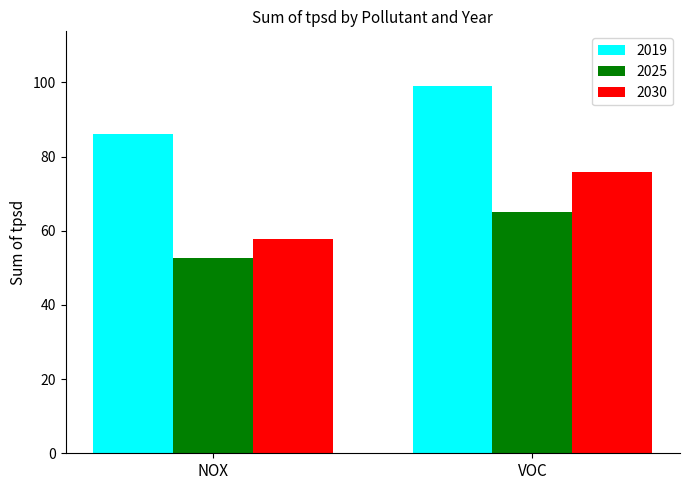

What is the maximum value for 2030?

75.7